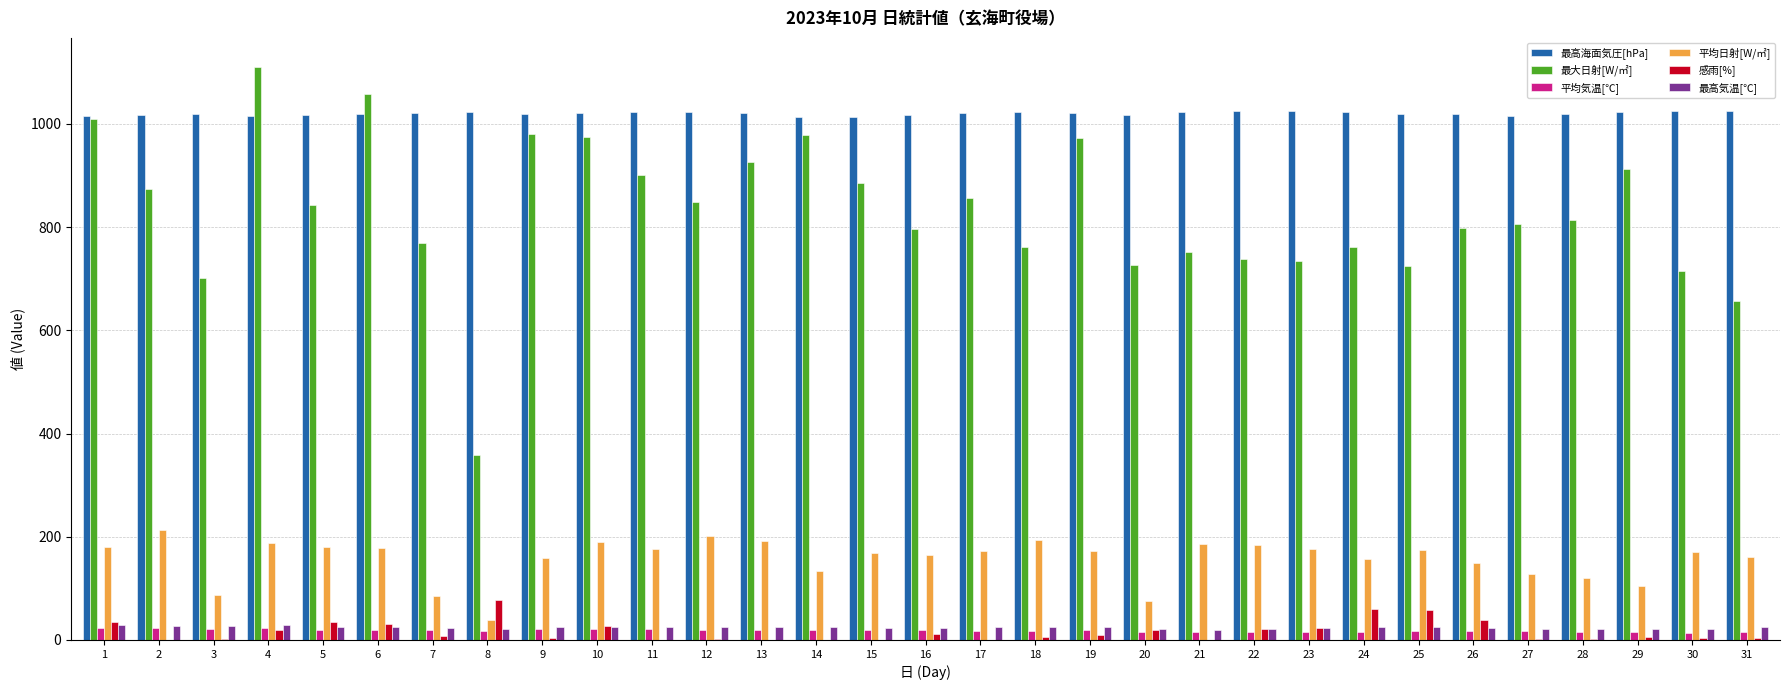

What is the average value of the 平均気温[℃] series?

18.5